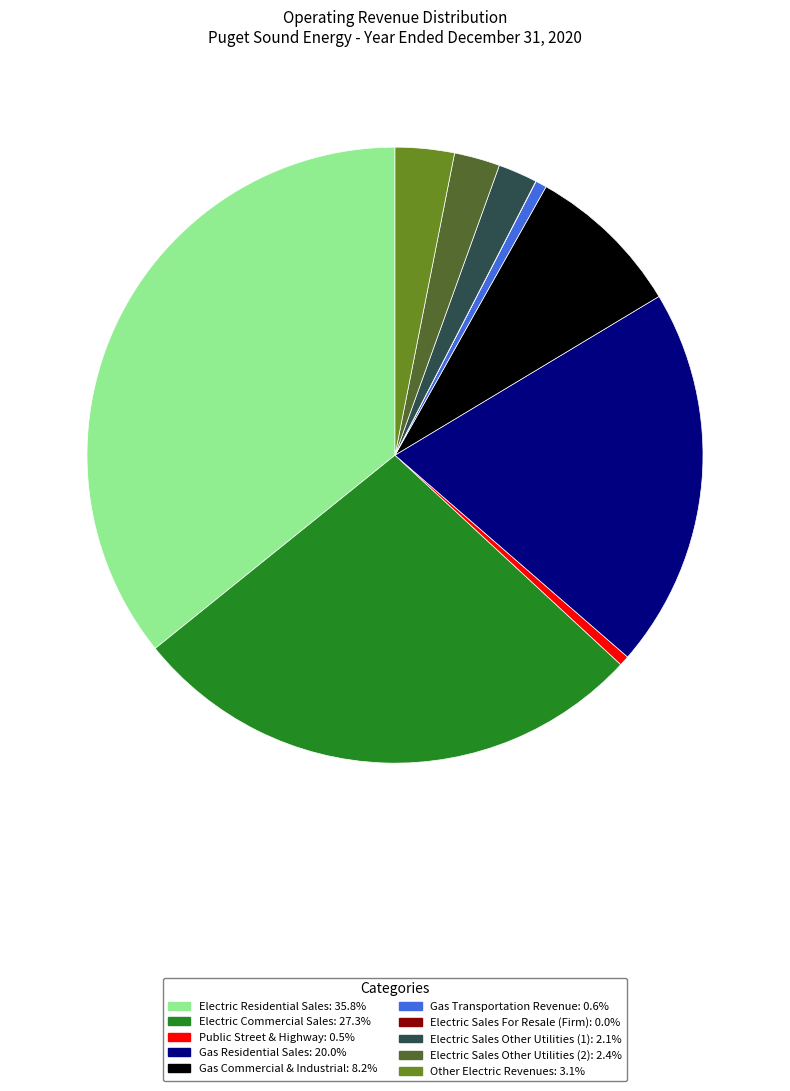

Is there a majority slice in this chart?

No